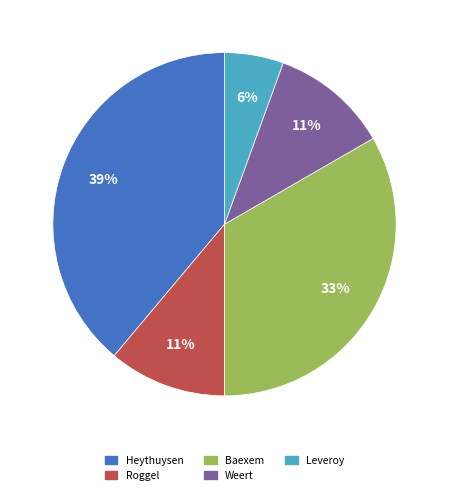

To the nearest percent, what is the difference between the largest and smallest slice percentages?

33%